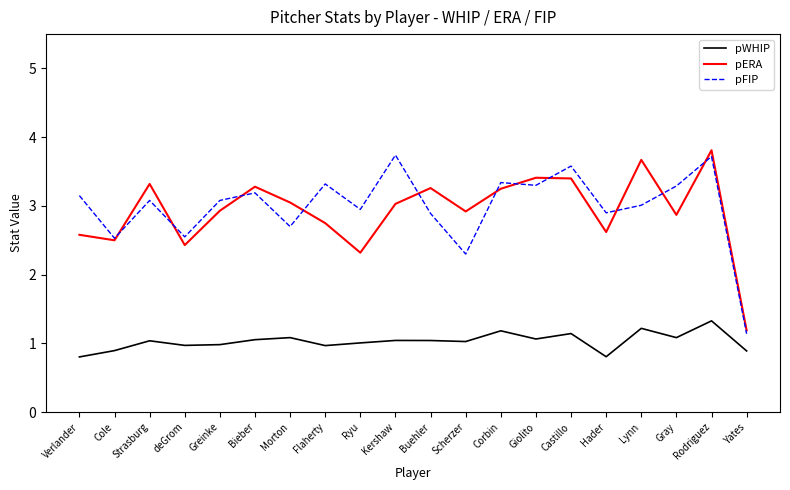

The value of pERA at Flaherty is 0.9. True or false?

False